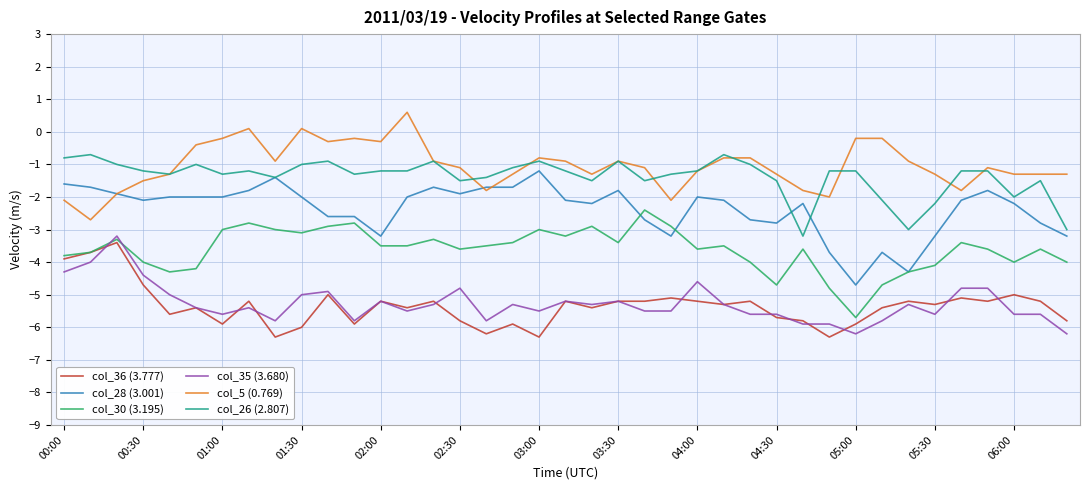

True or false: col_26 (2.807) and col_35 (3.680) intersect in this chart.

False